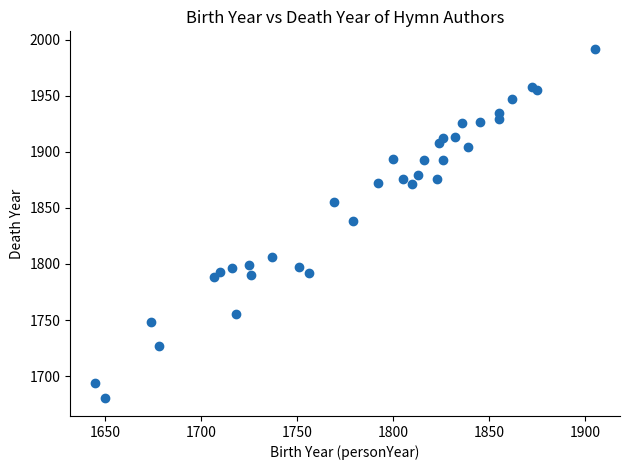

What is the range of Y values (max minus min)?

312